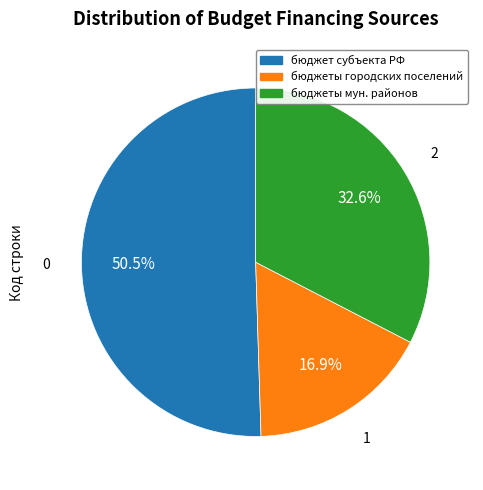

Does any single category account for the majority?

Yes